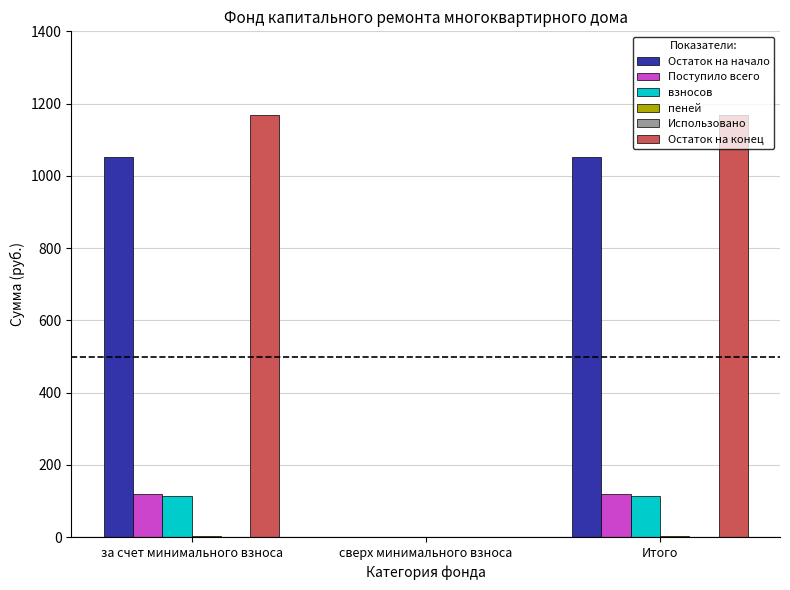

The Остаток на начало series shows 219.9 at за счет минимального взноса. True or false?

False